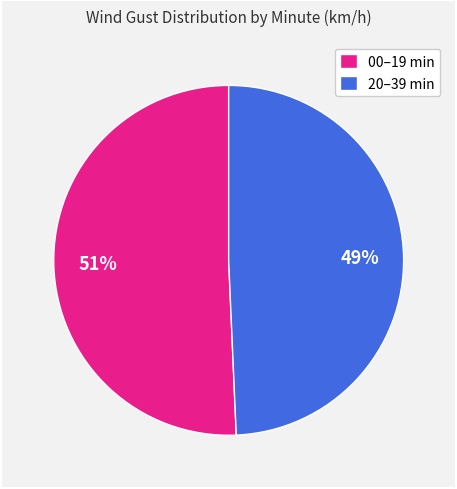

What is the smallest slice in the pie chart?

20–39 min